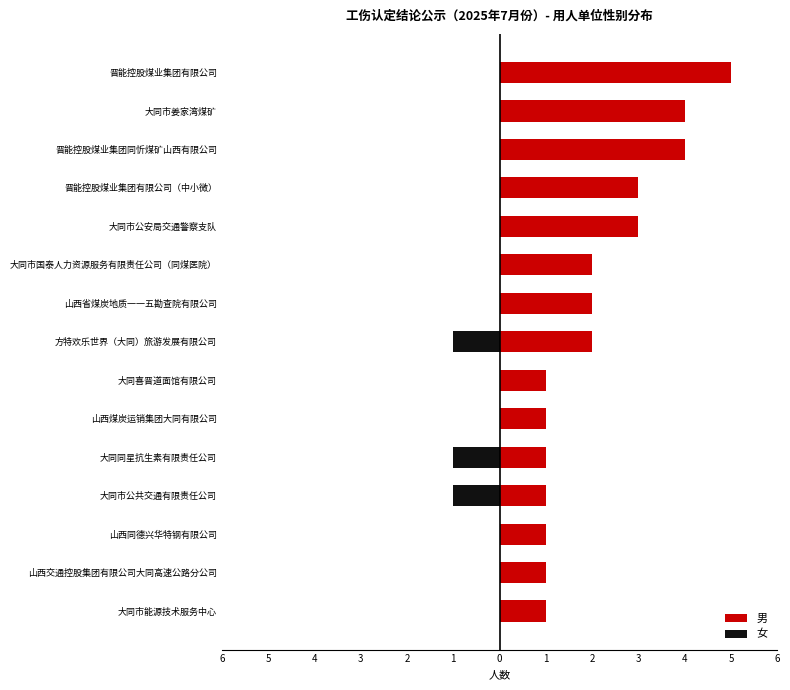

Does the chart contain stacked bars?

No